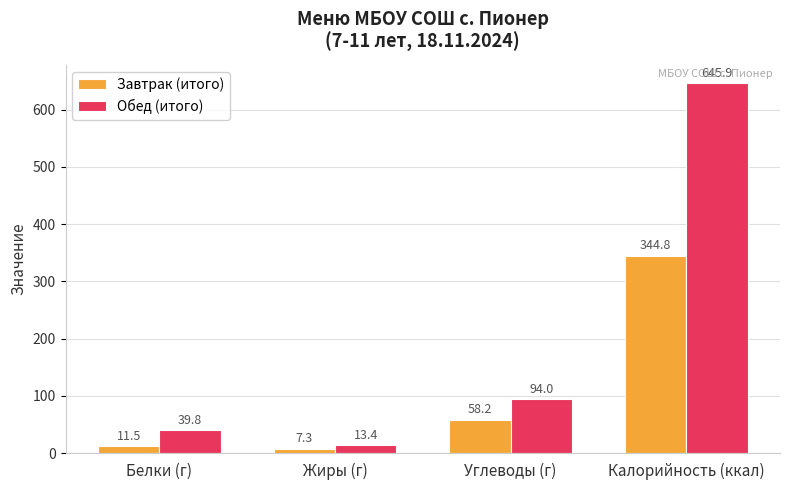

Is the value of Завтрак (итого) at Углеводы (г) greater than the value of Обед (итого) at Жиры (г)?

Yes